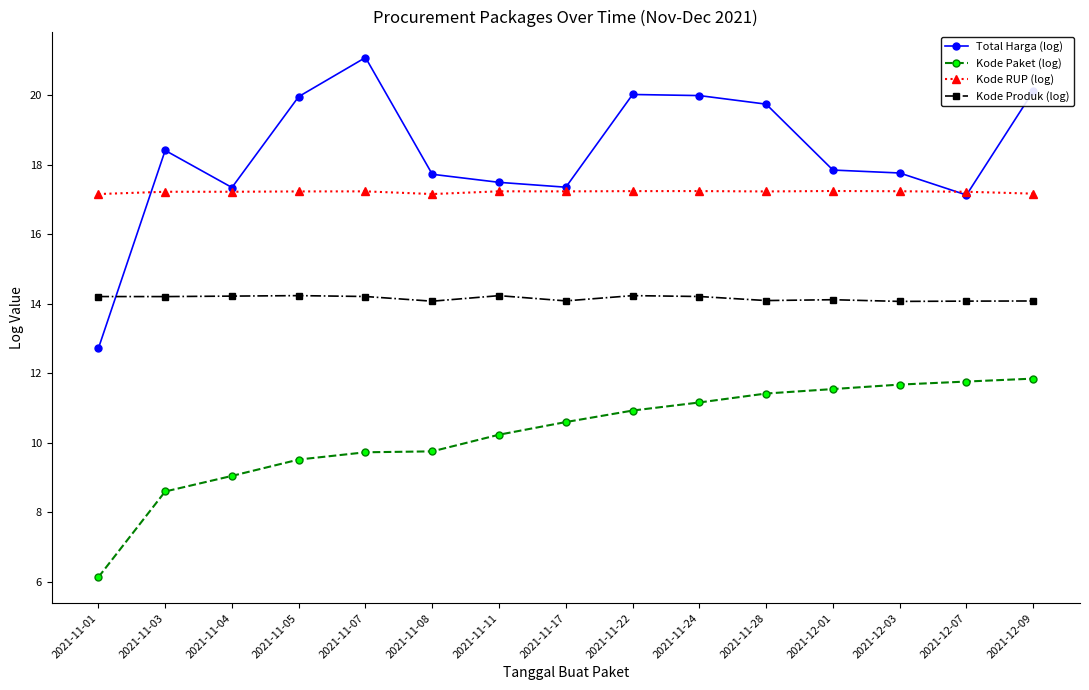

True or false: Kode RUP (log) and Kode Produk (log) intersect in this chart.

False